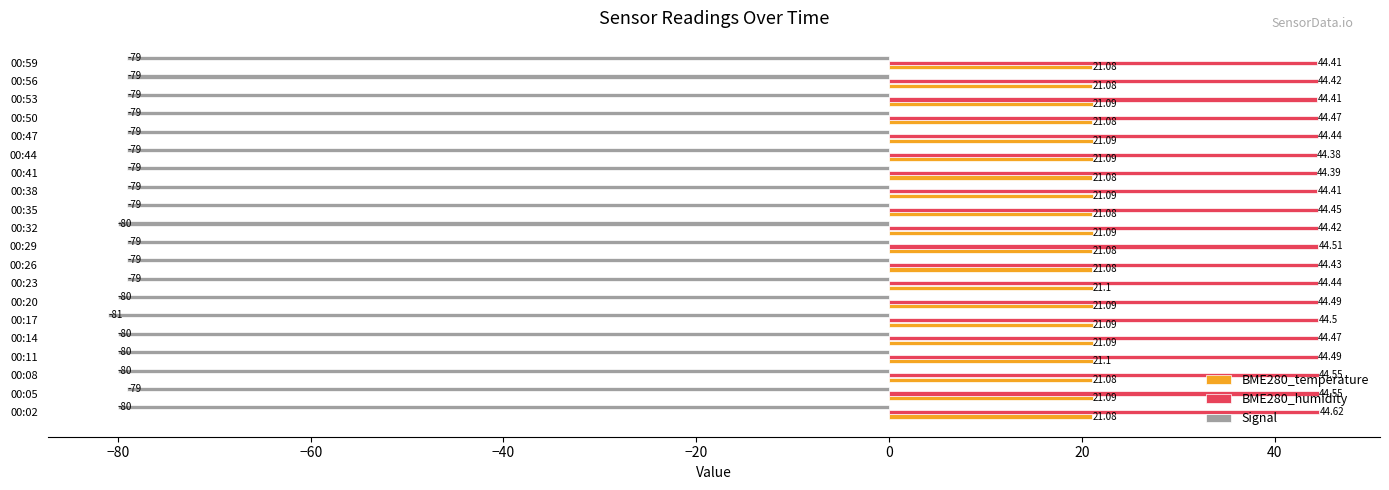

List the series in order of their peak value, highest first.

BME280_humidity, BME280_temperature, Signal